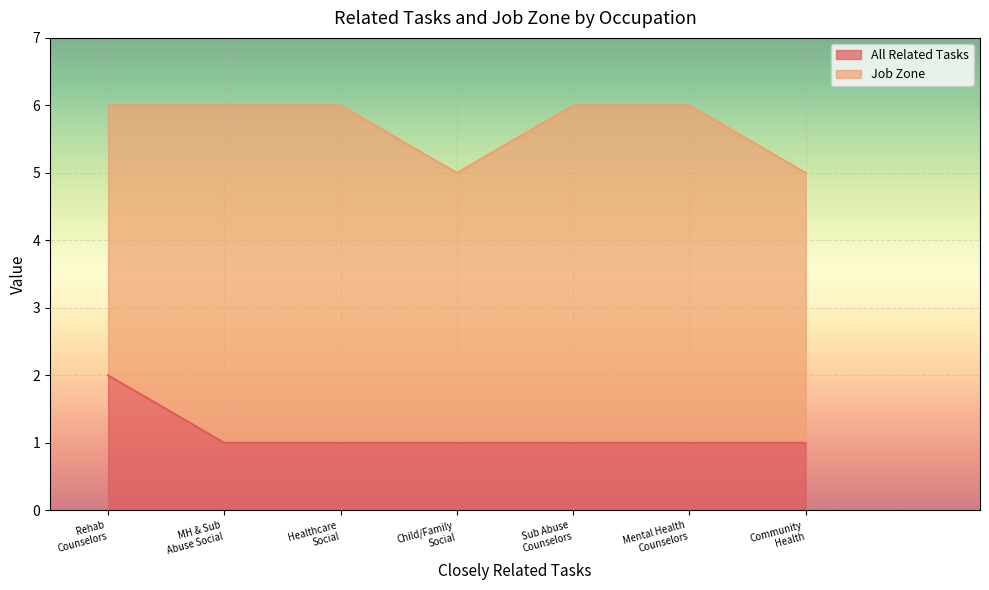

How many values are between 1 and 2?

7